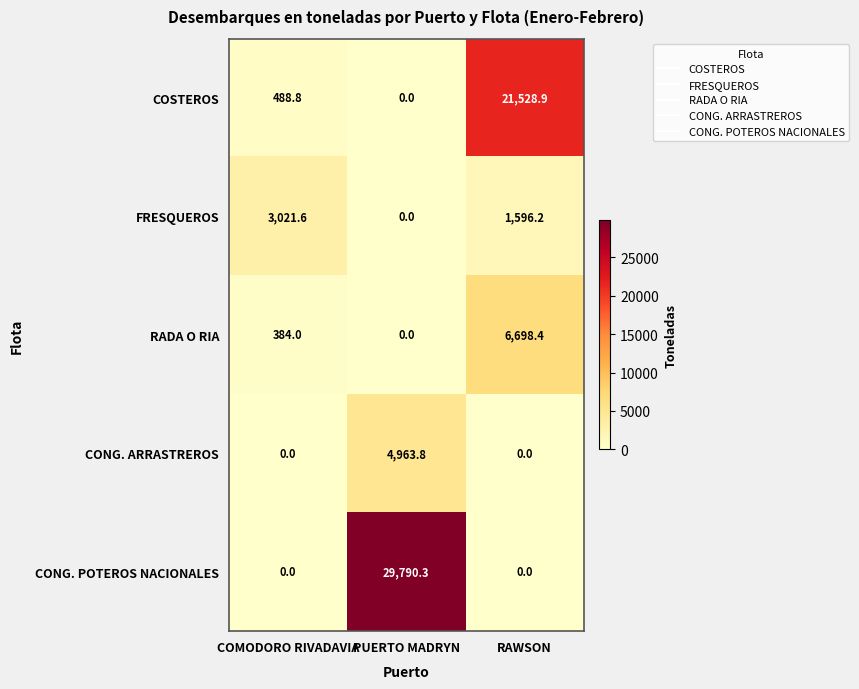

At how many categories does at least one series exceed 16119?

2